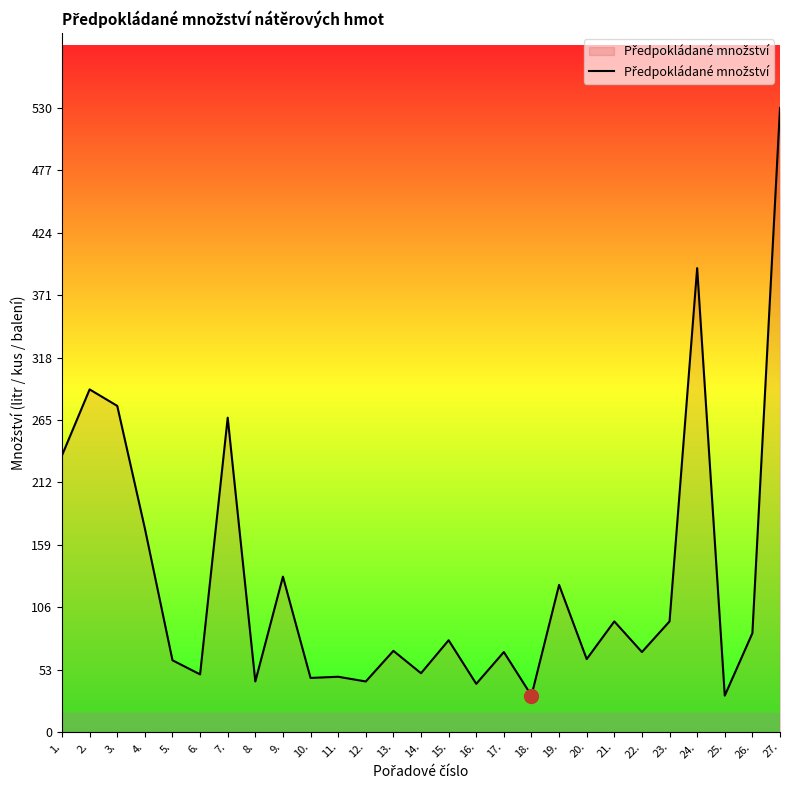

What is the sum of all values?

3483